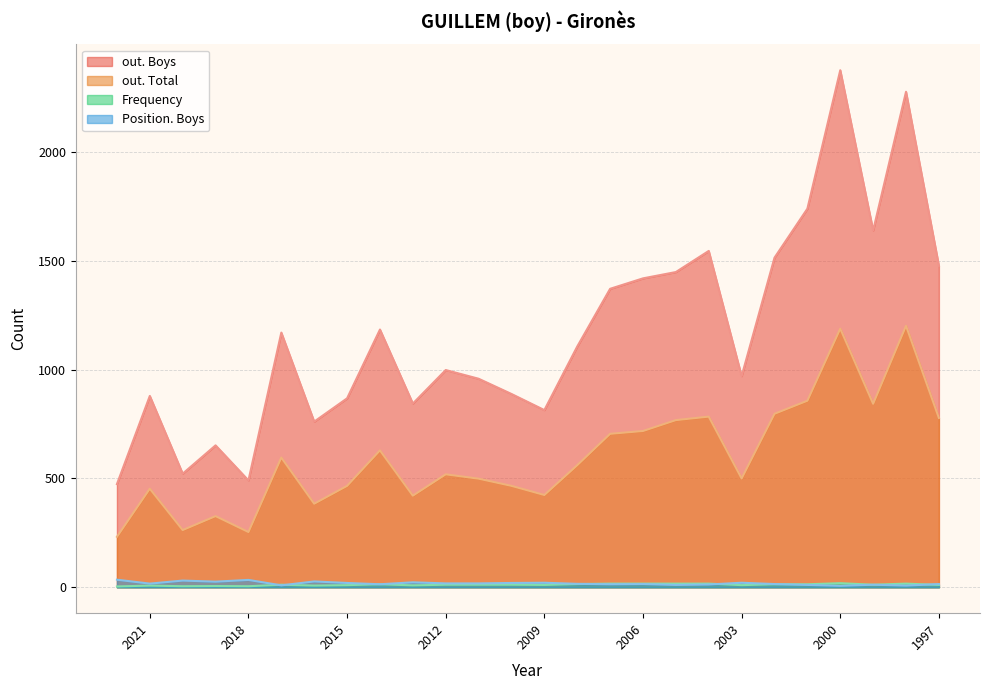

What are all the series names shown in the legend?

out. Boys, out. Total, Frequency, Position. Boys